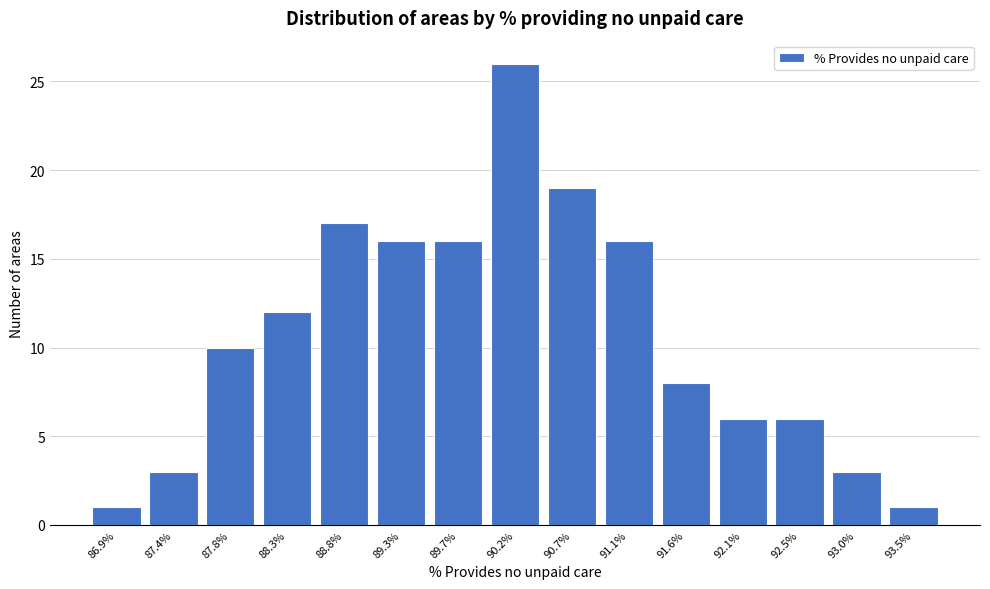

Reading left to right, what are all the values shown in this chart?

86.9%=1	87.4%=3	87.8%=10	88.3%=12	88.8%=17	89.3%=16	89.7%=16	90.2%=26	90.7%=19	91.1%=16	91.6%=8	92.1%=6	92.5%=6	93.0%=3	93.5%=1